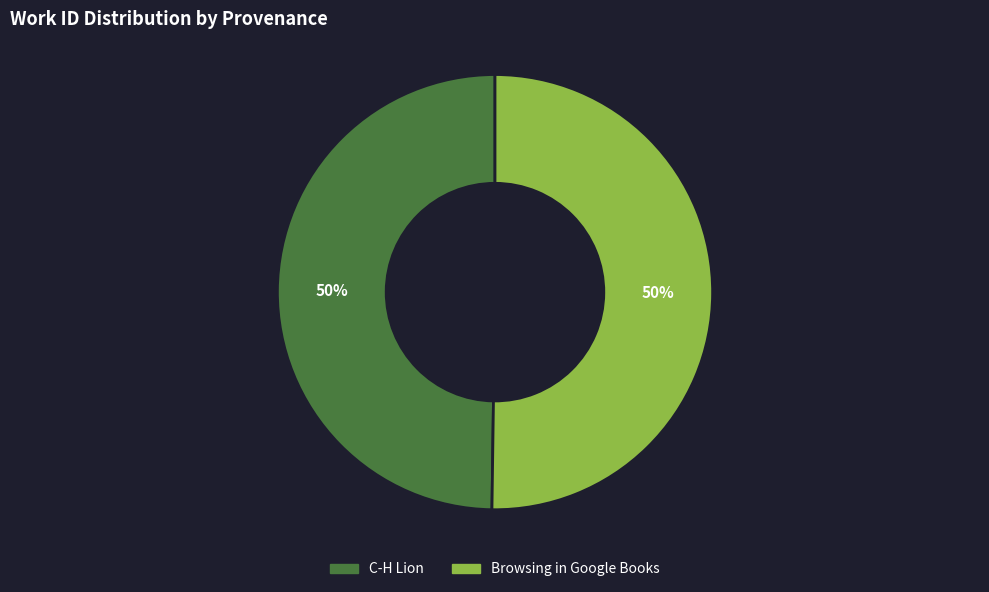

Count the number of slices in the pie.

2